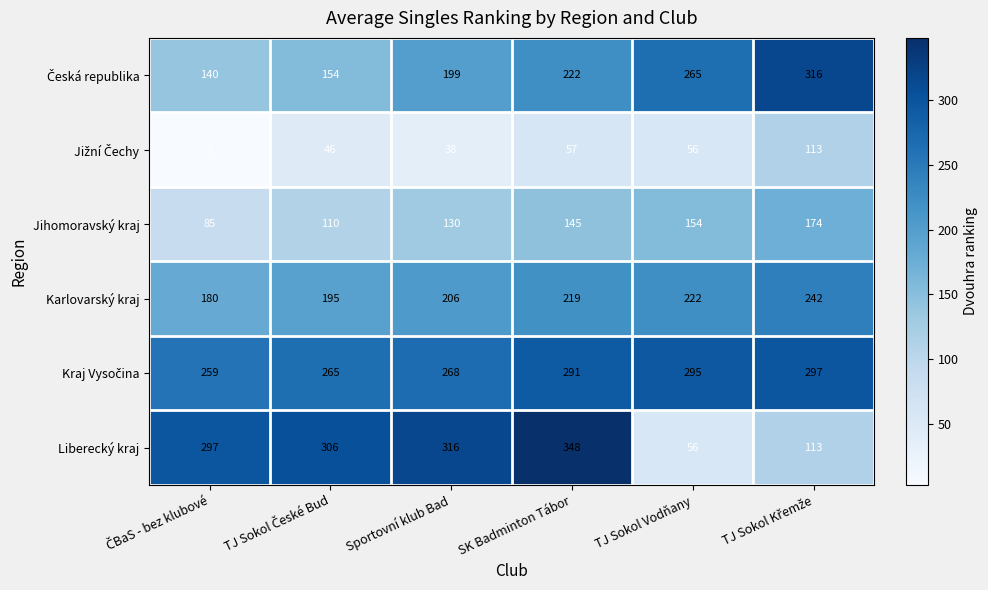

Which series has the widest spread of values?

Liberecký kraj